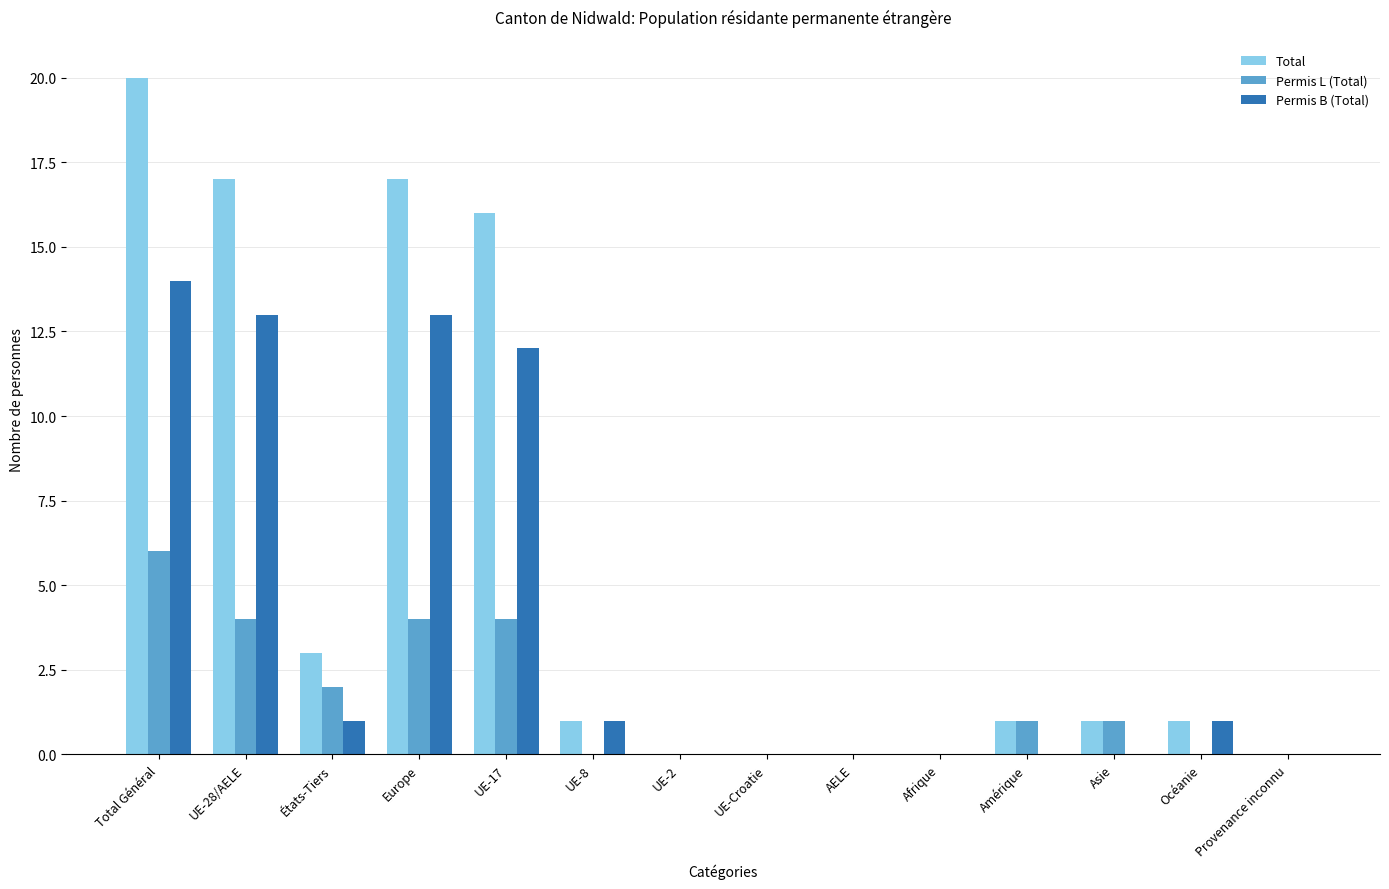

True or false: Total has a value of 30 at Europe.

False